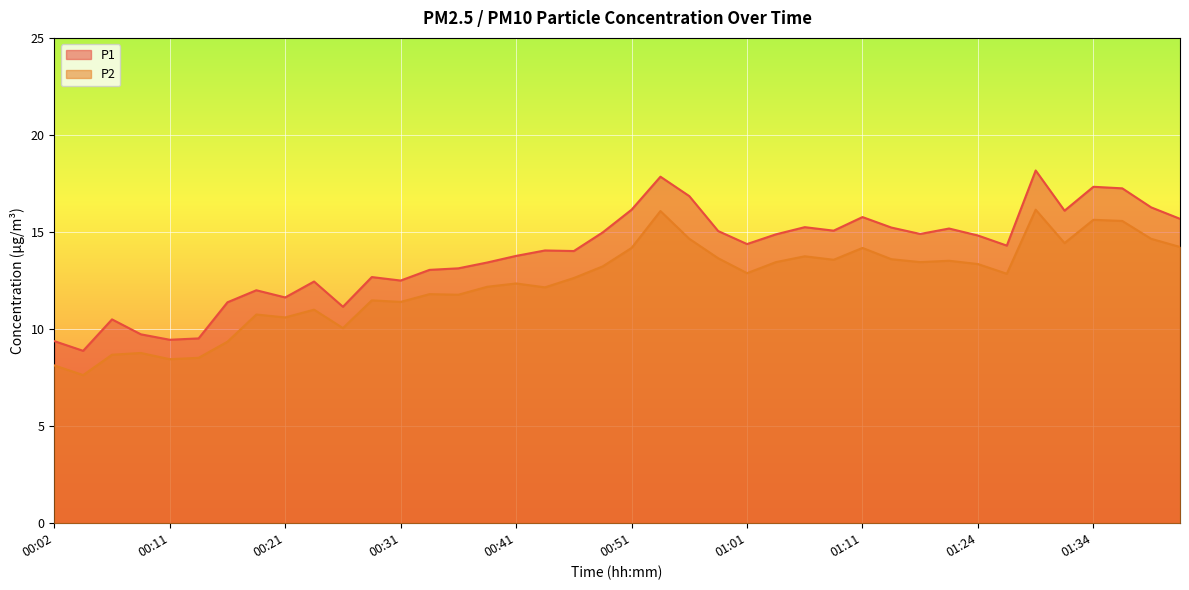

What is the lowest value of the P1 series?

8.9